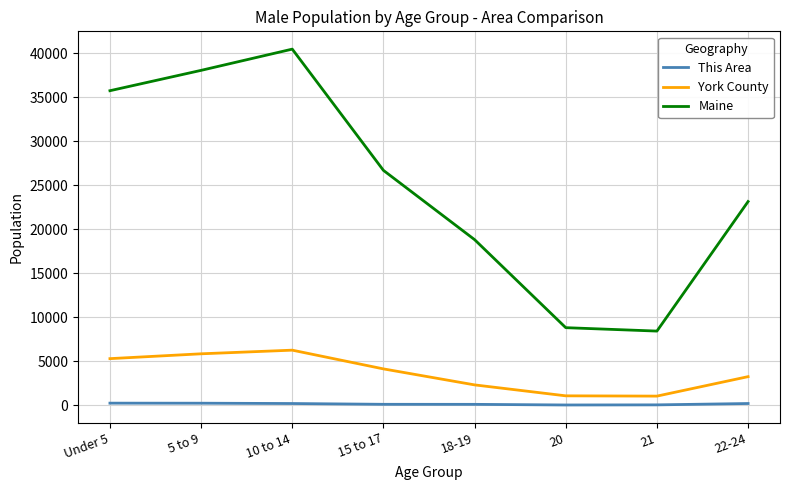

What are all the series names shown in the legend?

This Area, York County, Maine